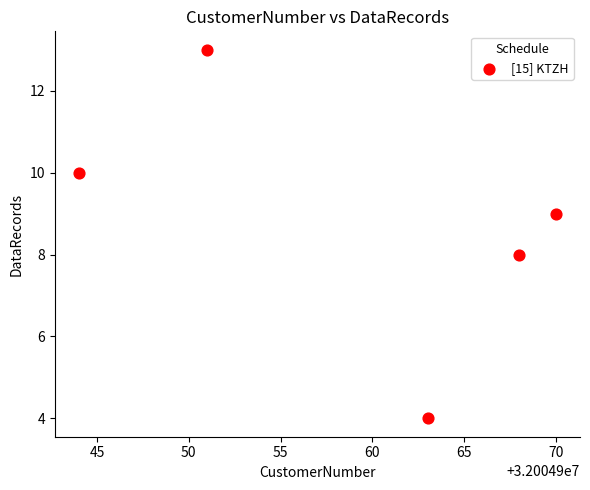

What is the range of Y values (max minus min)?

9